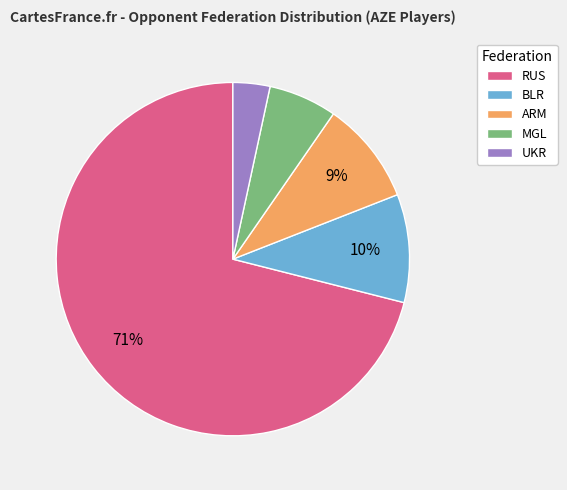

Which has a higher value, MGL or UKR?

MGL